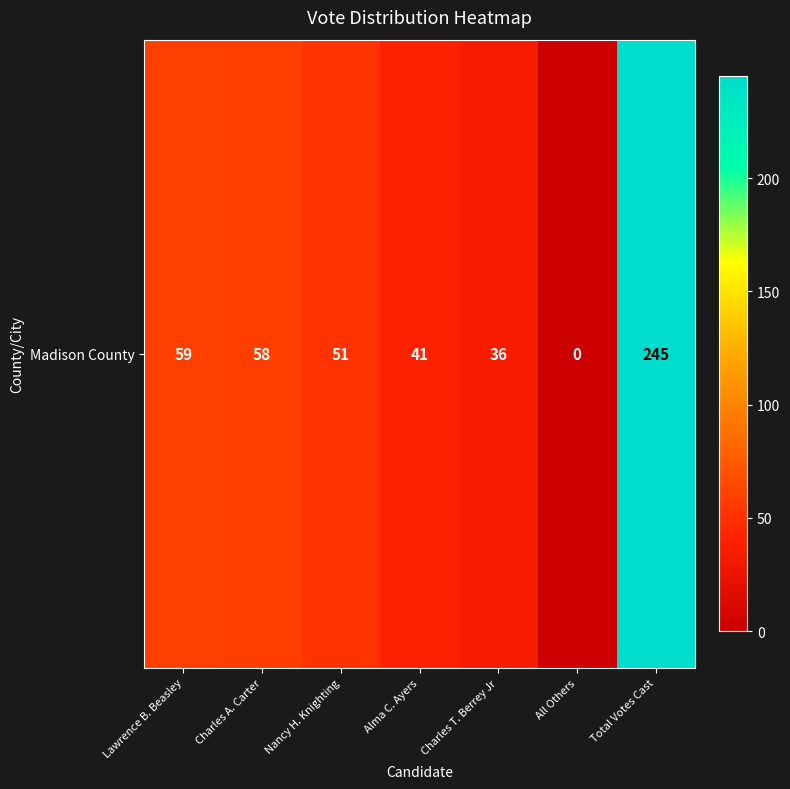

Reading right to left, extract all data points from this chart.

Total Votes Cast=245	All Others=0	Charles T. Berrey Jr=36	Alma C. Ayers=41	Nancy H. Knighting=51	Charles A. Carter=58	Lawrence B. Beasley=59